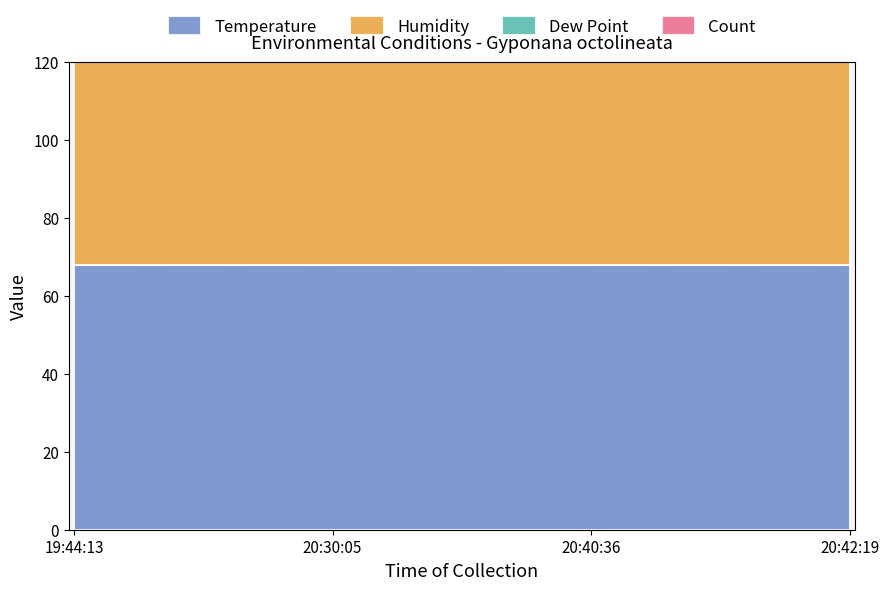

At which category is the sum across all series the highest?

19:44:13